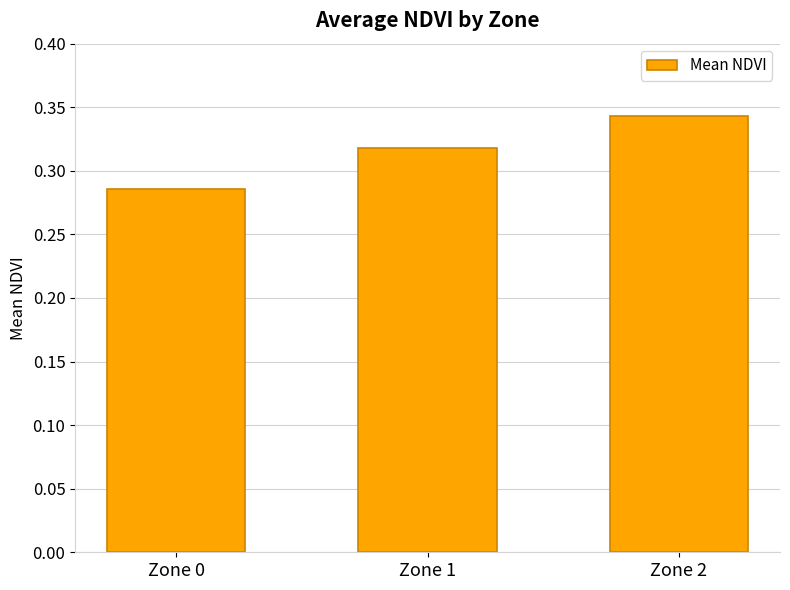

Rank the categories by value from lowest to highest.

Zone 0, Zone 1, Zone 2